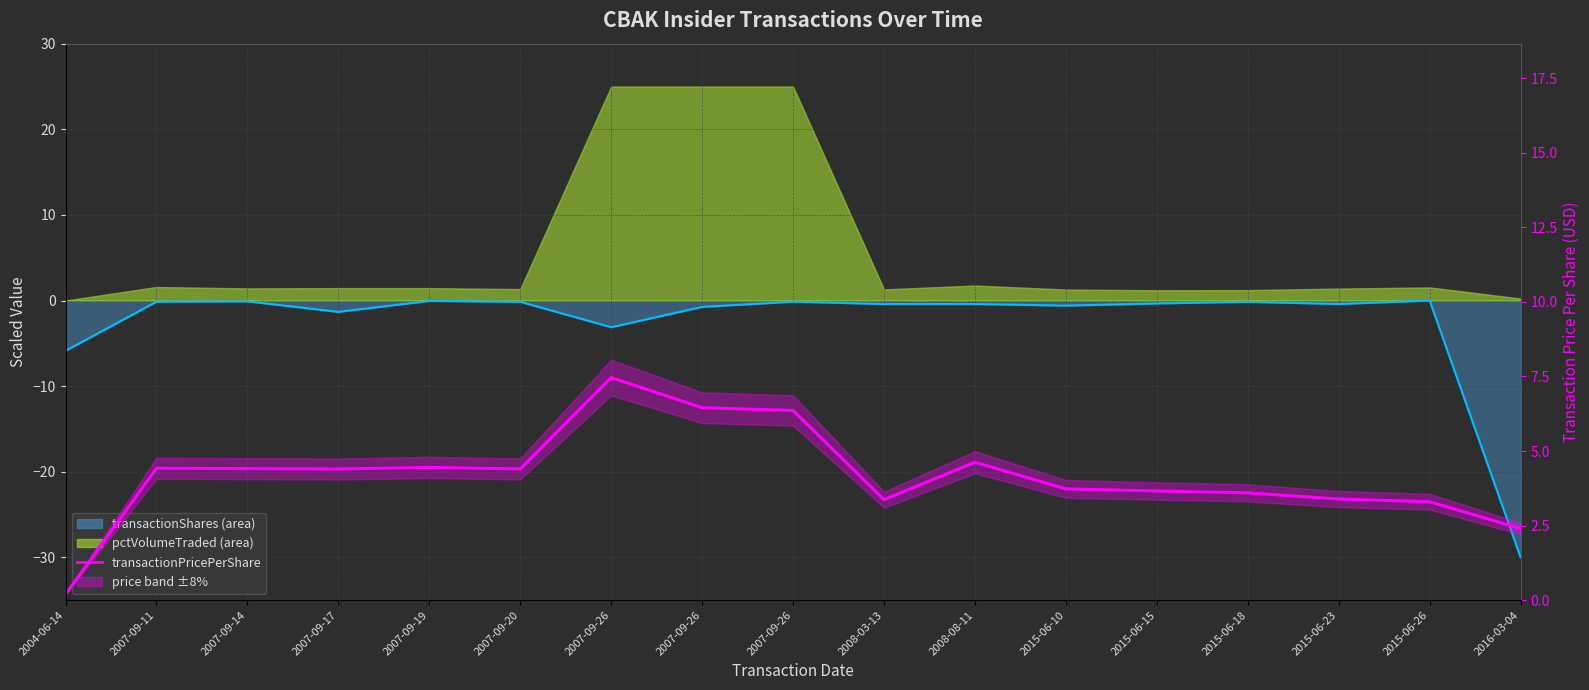

How many interior local valleys does the transactionShares line series have?

4